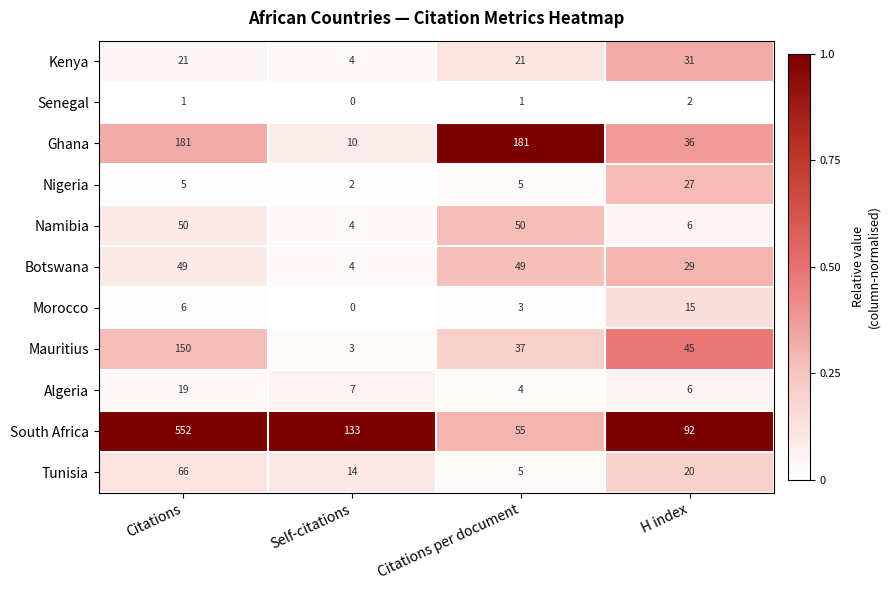

Where is Morocco nearest to the value 7?

Citations